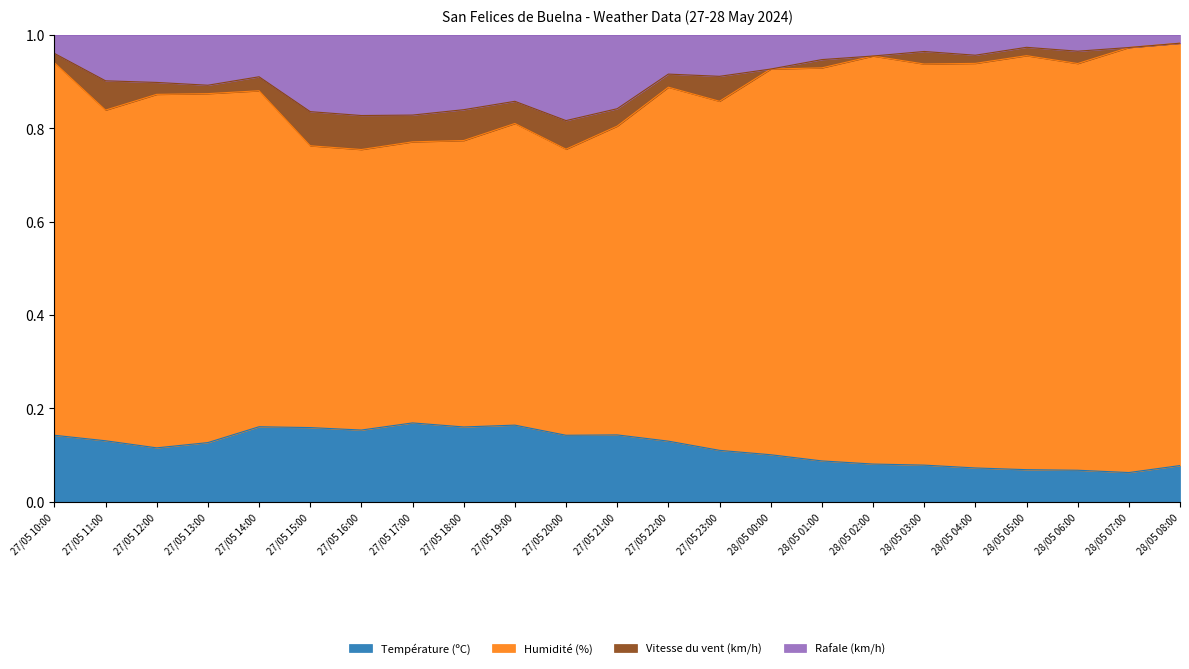

What is the total value across all series at 27/05 18:00?

1.0